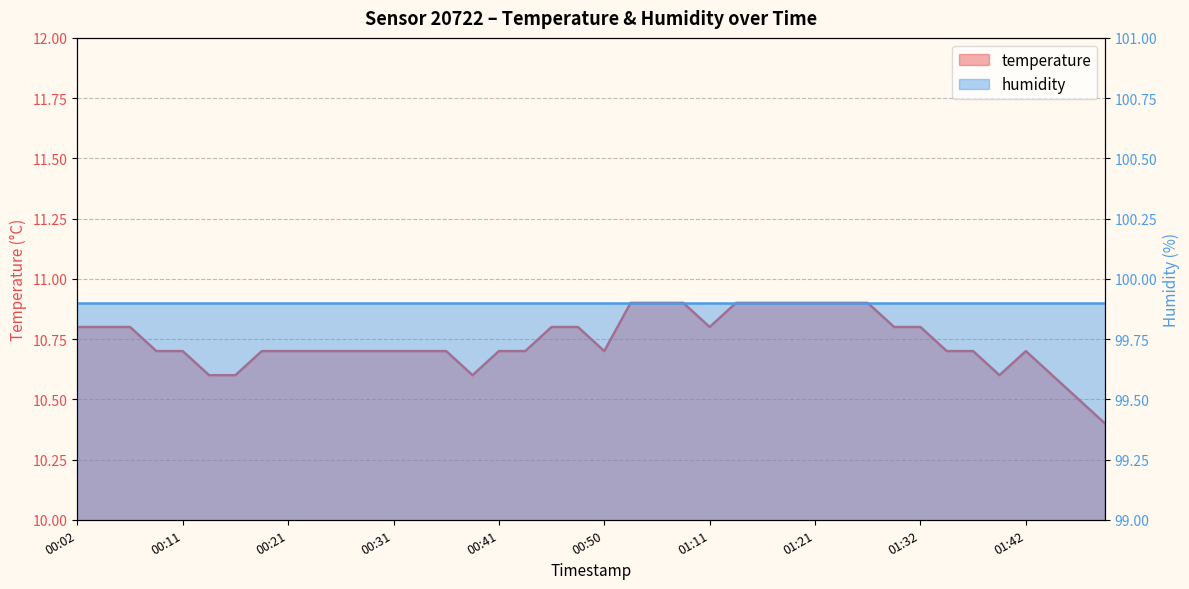

True or false: there are more than 1 points higher than both neighbors.

False